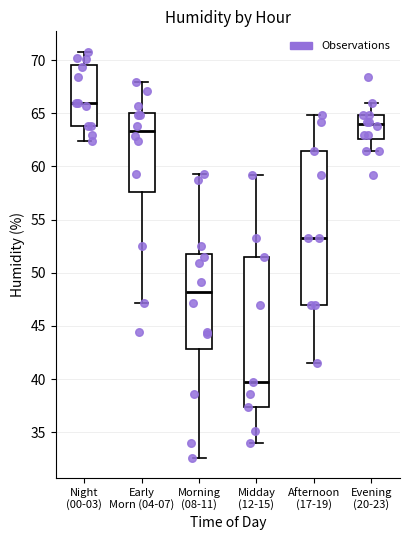

Reading left to right, read every box against the y-axis: the position of its median line, the range the box covers, and the ends of its whiskers. The values are not printed on the chart, so give them approximately, as read against the axis.

Night (00-03): median 66.0, box 64.0 to 69.5, whiskers 62.5 to 71.0
Early Morn (04-07): median 63.5, box 57.5 to 65.0, whiskers 47.0 to 68.0
Morning (08-11): median 48.0, box 43.0 to 52.0, whiskers 32.5 to 59.5
Midday (12-15): median 39.5, box 37.5 to 51.5, whiskers 34.0 to 59.0
Afternoon (17-19): median 53.5, box 47.0 to 61.5, whiskers 41.5 to 65.0
Evening (20-23): median 64.0, box 62.5 to 65.0, whiskers 61.5 to 66.0